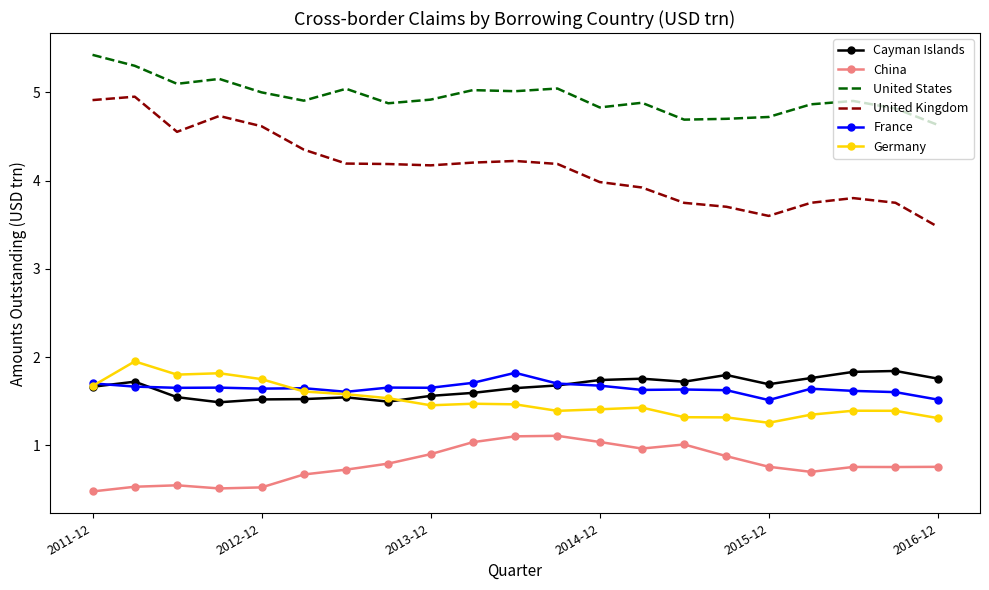

Which series has the largest total across all categories?

United States